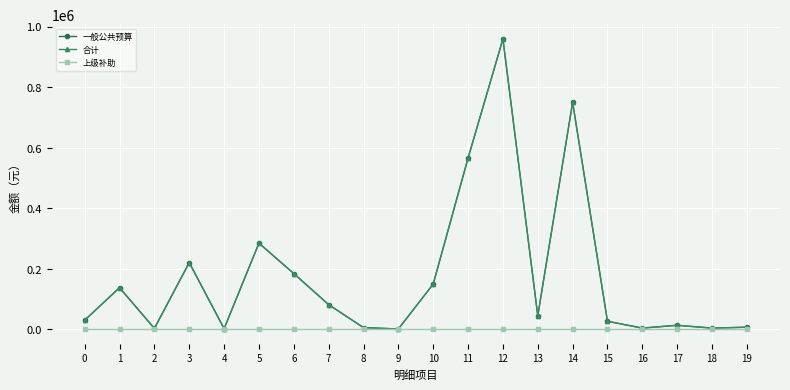

Reading left to right, transcribe all the data shown in this chart.

一般公共预算: 30510.5	138000.0	3360.0	220800.0	2700.0	285000.0	184695.0	81960.0	6180.0	1566.0	150000.0	566100.0	959424.0	45000.0	750000.0	27000.0	4500.0	13800.0	4500.0	7500.0
合计: 30510.5	138000.0	3360.0	220800.0	2700.0	285000.0	184695.0	81960.0	6180.0	1566.0	150000.0	566100.0	959424.0	45000.0	750000.0	27000.0	4500.0	13800.0	4500.0	7500.0
上级补助: 0.0	0.0	0.0	0.0	0.0	0.0	0.0	0.0	0.0	0.0	0.0	0.0	0.0	0.0	0.0	0.0	0.0	0.0	0.0	0.0